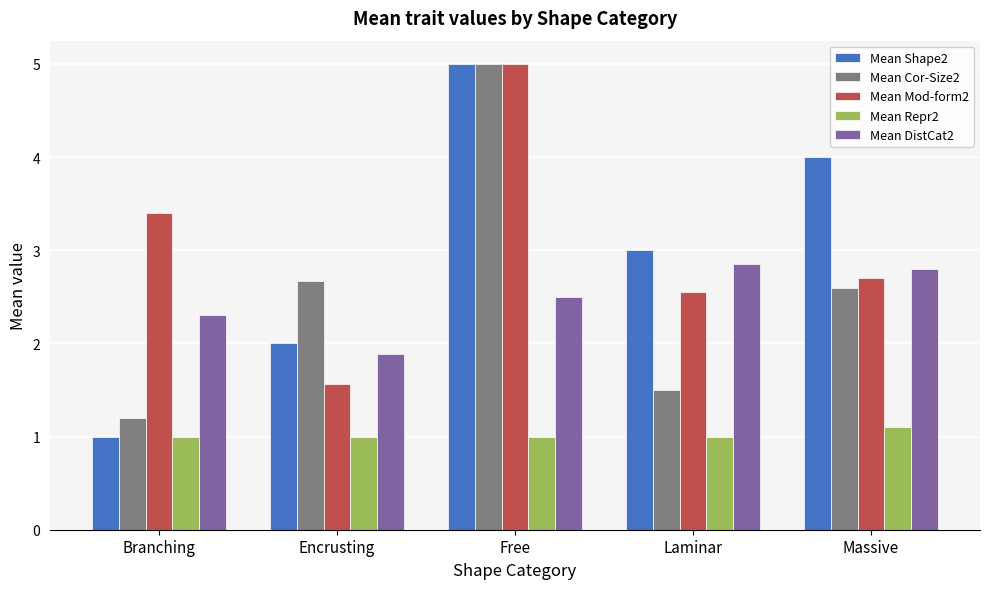

At which category is the sum across all series the highest?

Free